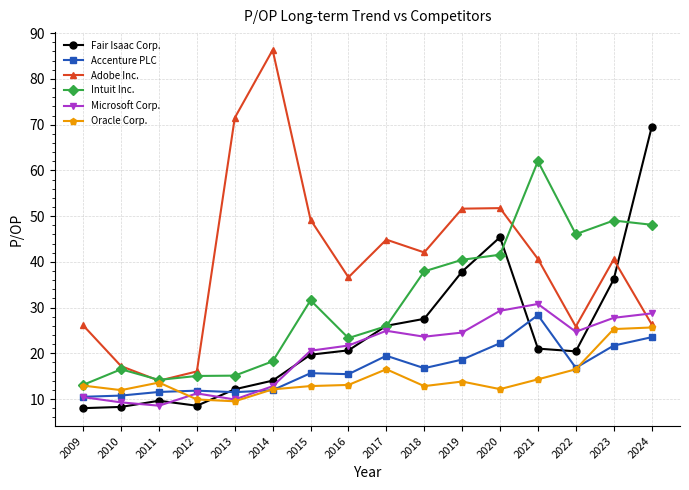

The Accenture PLC series shows 26.1 at 2022. True or false?

False